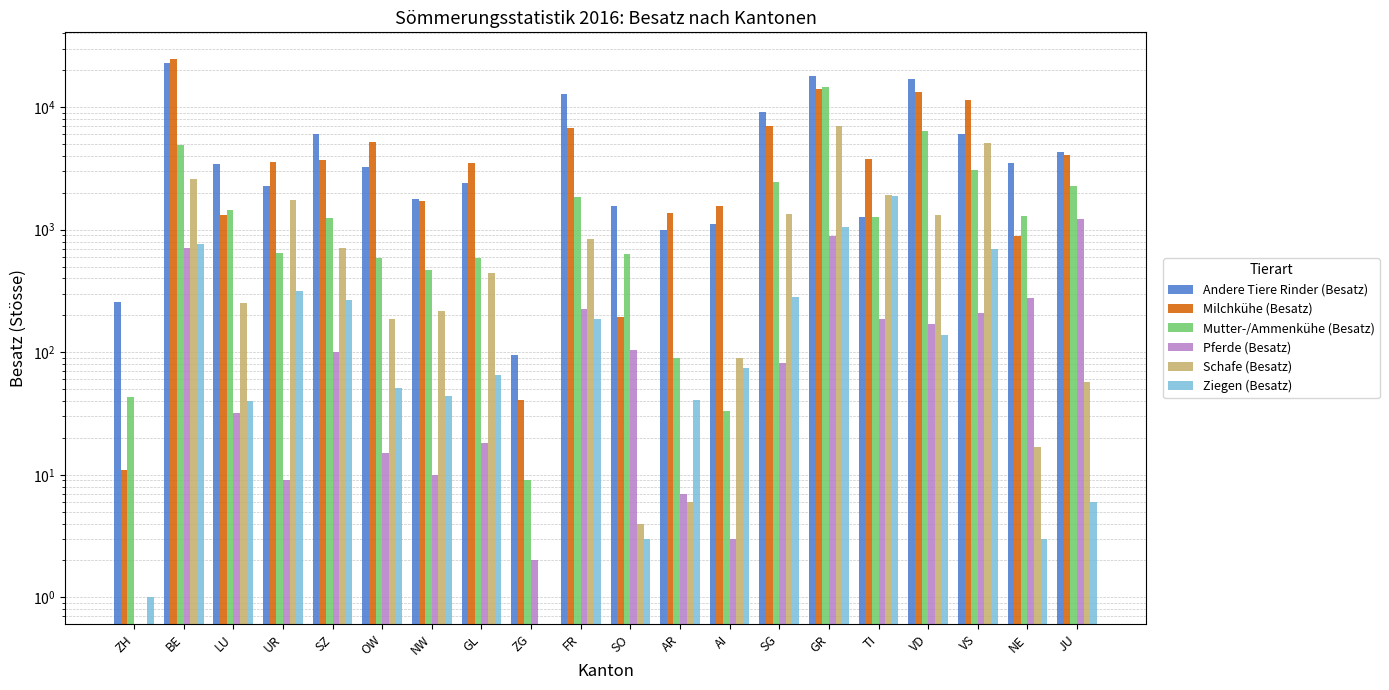

How many values in Schafe (Besatz) are above zero?

18